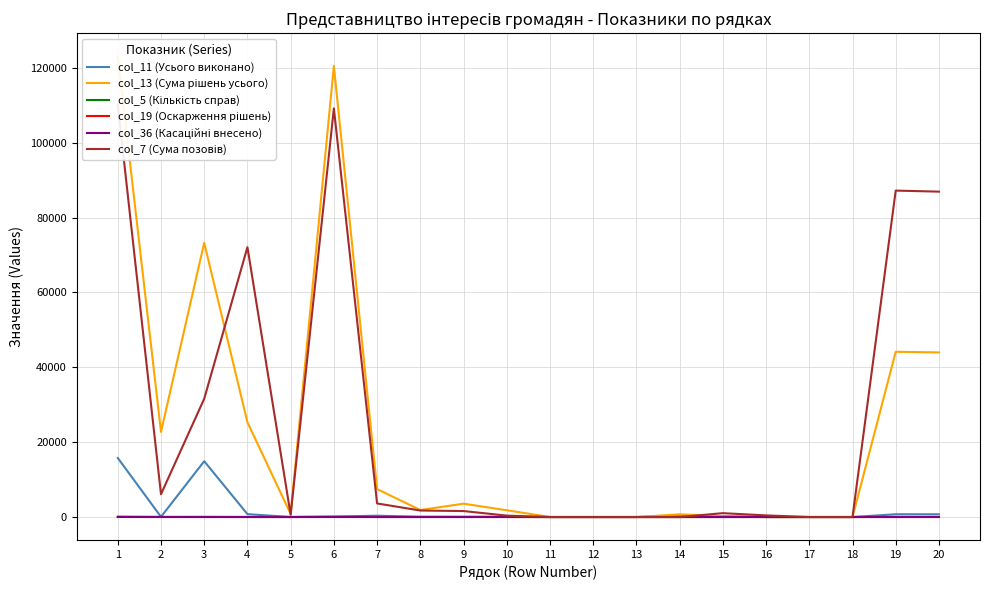

At which category is the sum across all series the highest?

1